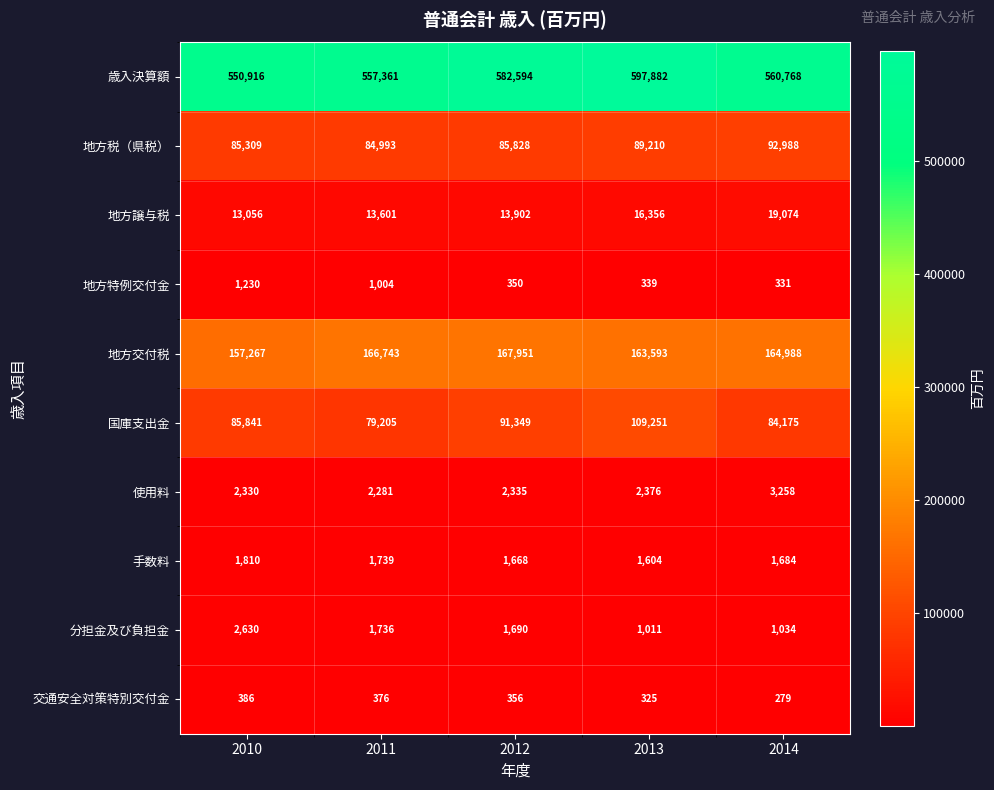

List the labels in order of 地方特例交付金 value, largest first.

2010, 2011, 2012, 2013, 2014